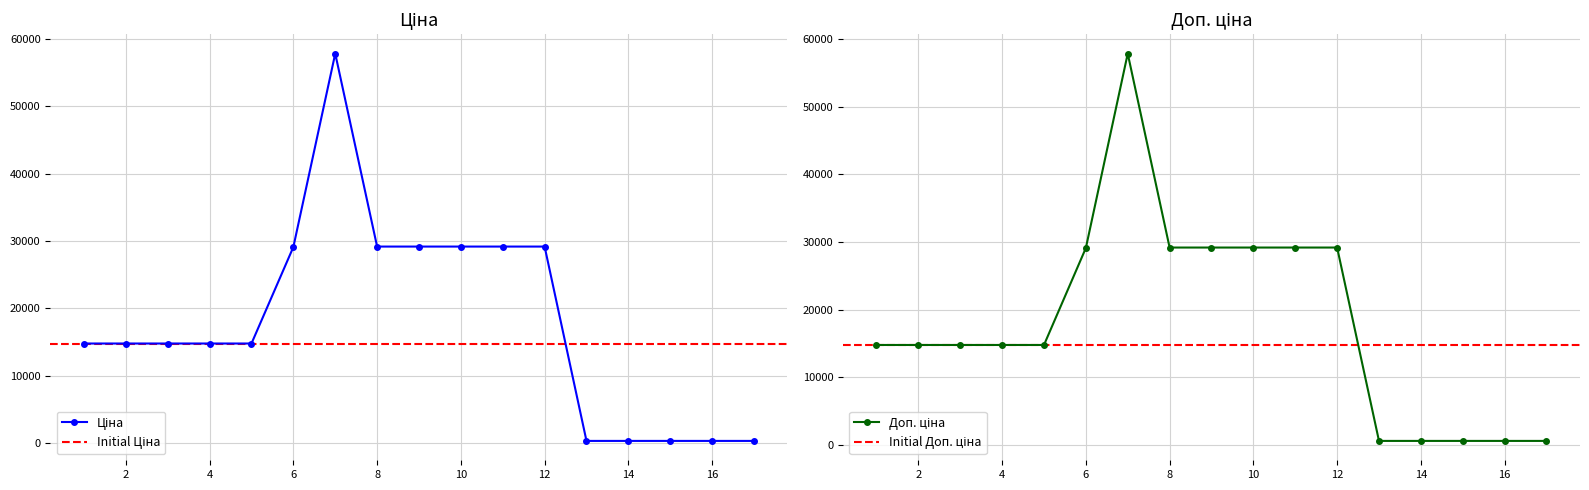

Does the chart display data point markers on the line(s)?

Yes